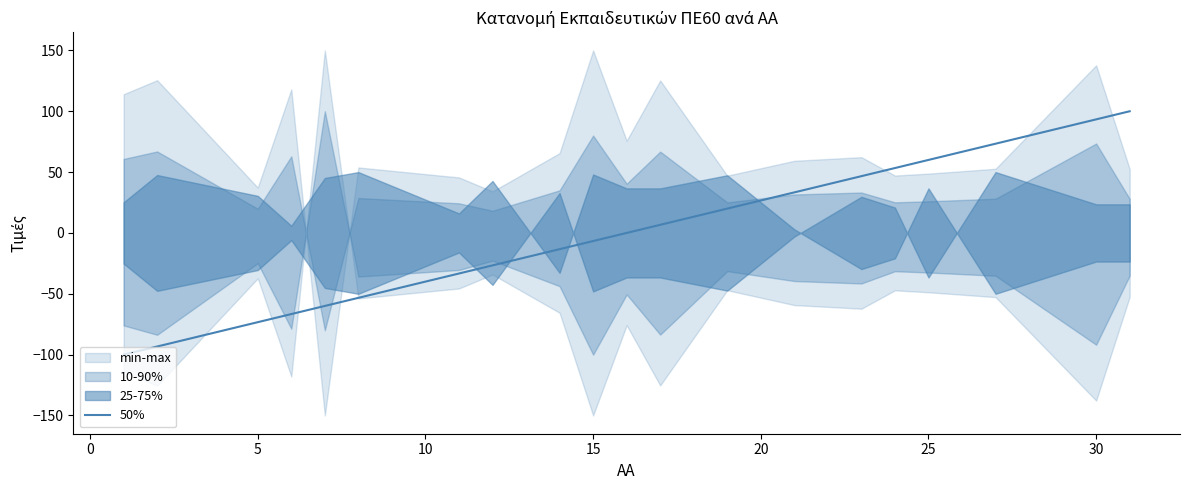

True or false: there are more than 2 points higher than both neighbors.

False